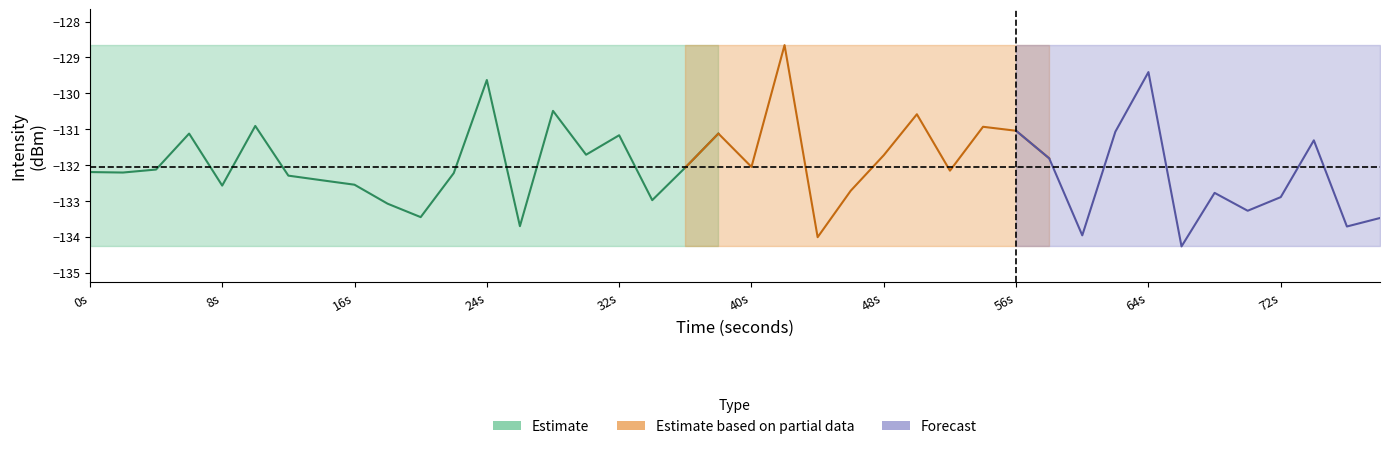

Read the mean value at 2.

-132.1